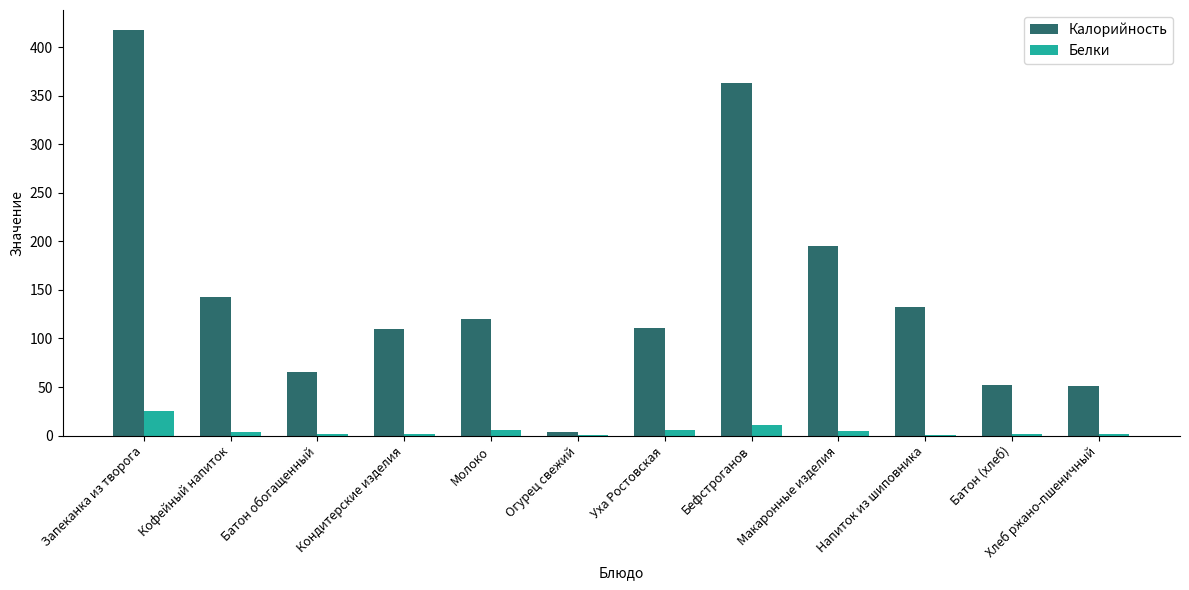

At which category is the sum across all series the highest?

Запеканка из творога